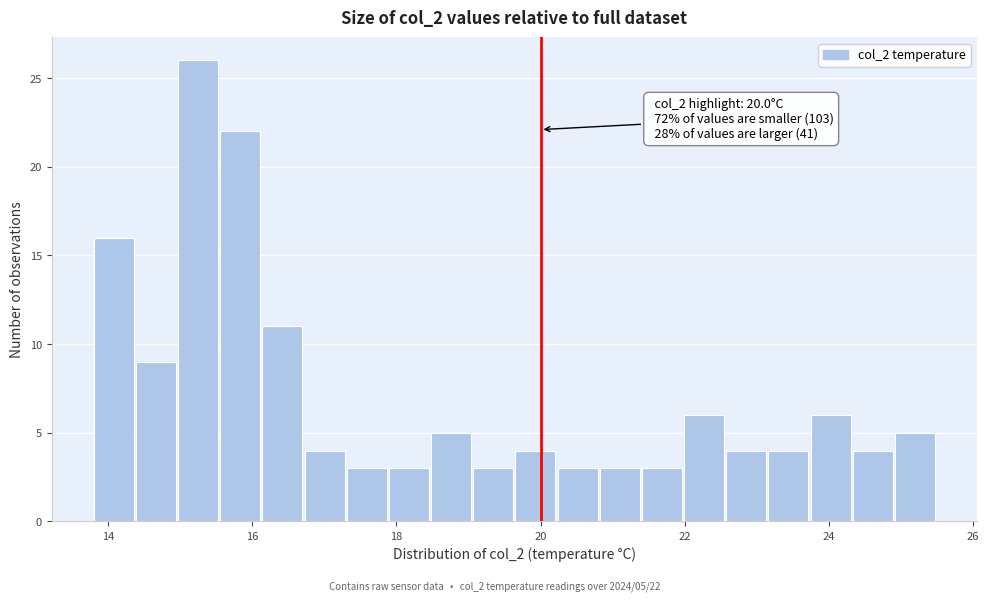

Read against the x-axis, roughly where is the centre of the tallest bar?

15.2